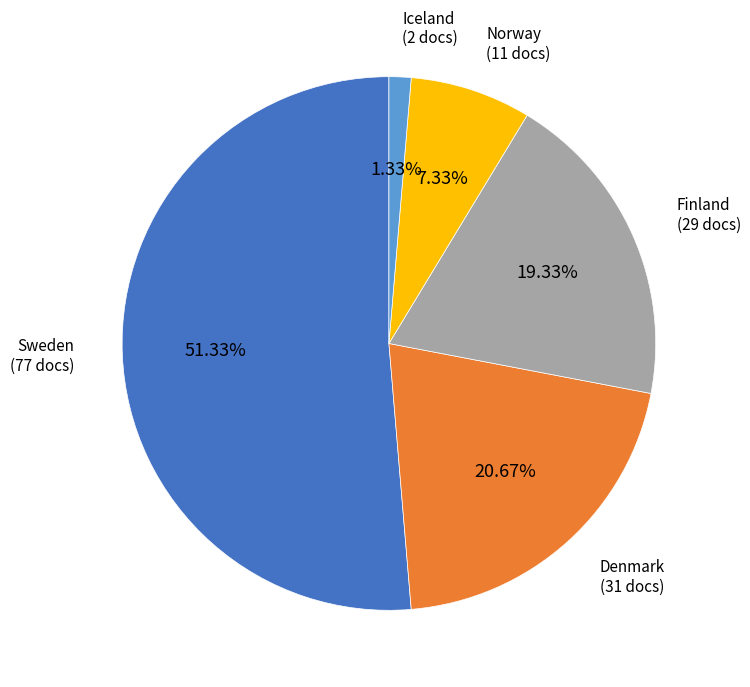

Is there any slice that represents more than half of the pie?

Yes